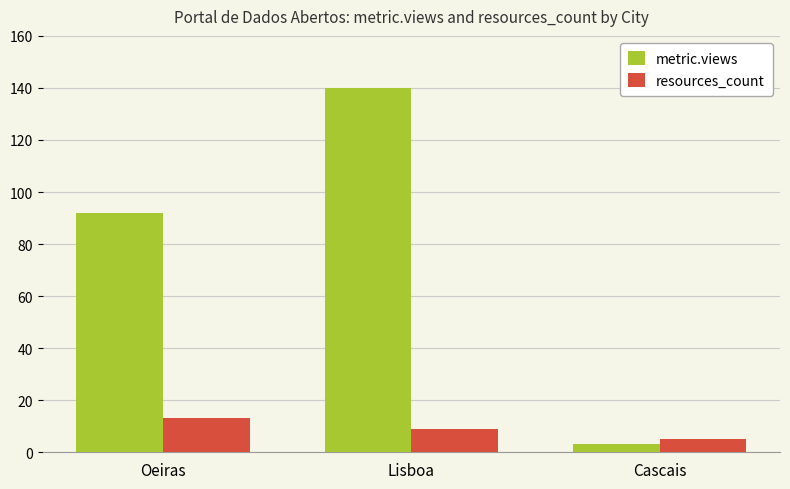

Which category has the highest value across all series?

Lisboa